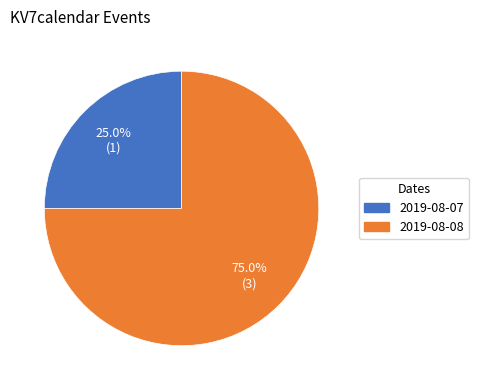

Is it true that 2019-08-08 is 75% of the pie?

True